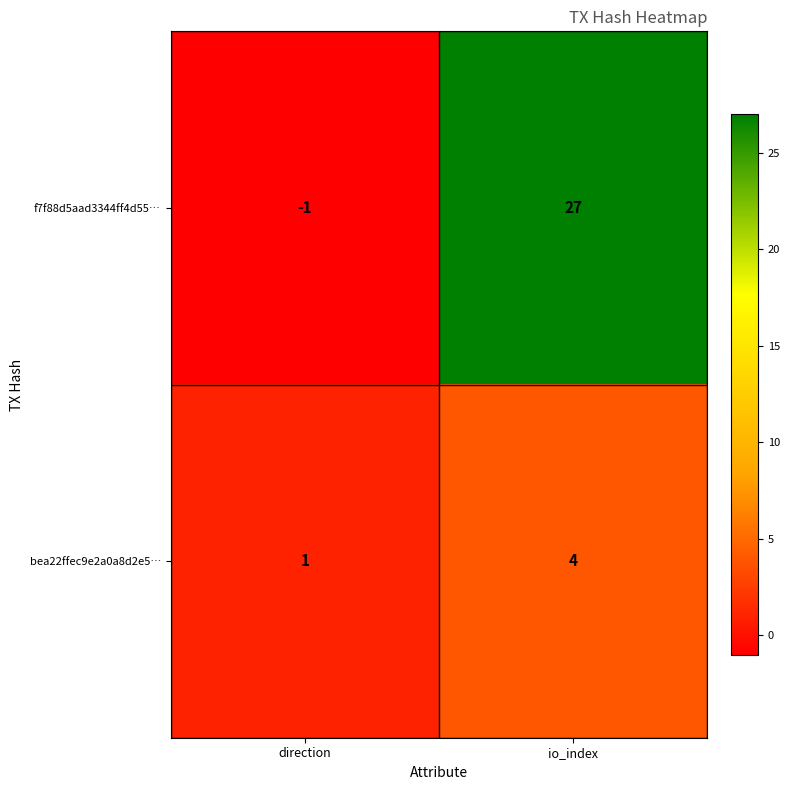

Reading left to right, transcribe all the data shown in this chart.

f7f88d5aad3344ff4d55…: -1	27
bea22ffec9e2a0a8d2e5…: 1	4